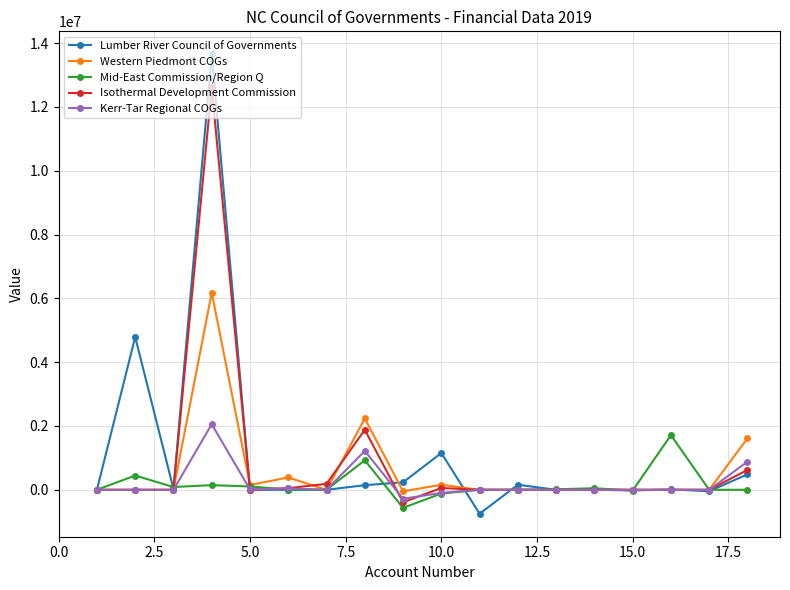

True or false: Kerr-Tar Regional COGs has more than 0 points higher than both neighbors.

True